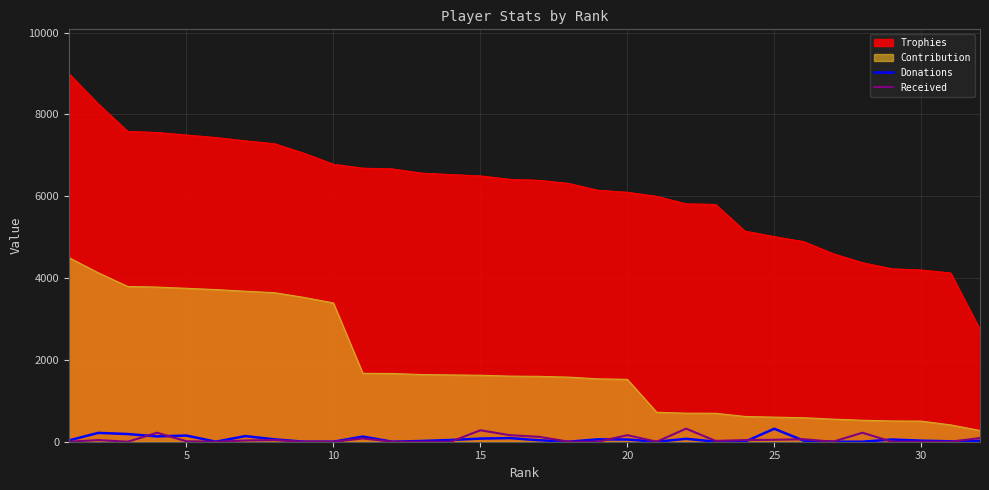

What is the highest value of the Received series?

320